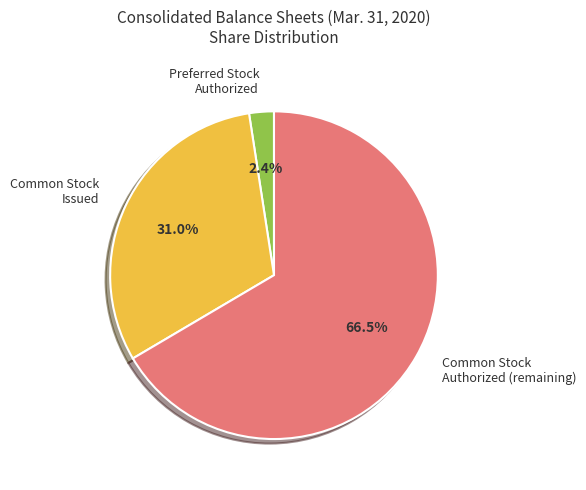

Between Common Stock Authorized (remaining) and Common Stock Issued, which is larger?

Common Stock Authorized (remaining)